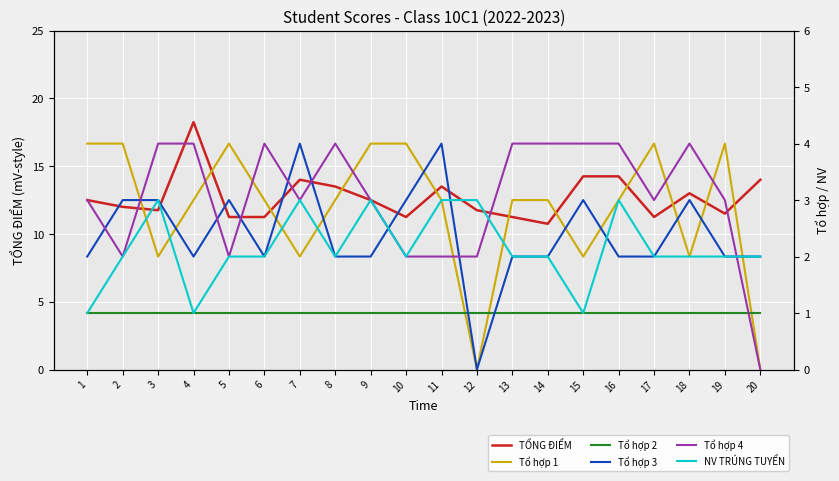

Reading left to right, transcribe all the data shown in this chart.

TỔNG ĐIỂM: 12.5	12.0	11.8	18.2	11.2	11.2	14.0	13.5	12.5	11.2	13.5	11.8	11.2	10.8	14.2	14.2	11.2	13.0	11.5	14.0
Tổ hợp 1: 4.0	4.0	2.0	3.0	4.0	3.0	2.0	3.0	4.0	4.0	3.0	0.0	3.0	3.0	2.0	3.0	4.0	2.0	4.0	0.0
Tổ hợp 2: 1.0	1.0	1.0	1.0	1.0	1.0	1.0	1.0	1.0	1.0	1.0	1.0	1.0	1.0	1.0	1.0	1.0	1.0	1.0	1.0
Tổ hợp 3: 2.0	3.0	3.0	2.0	3.0	2.0	4.0	2.0	2.0	3.0	4.0	0.0	2.0	2.0	3.0	2.0	2.0	3.0	2.0	2.0
Tổ hợp 4: 3.0	2.0	4.0	4.0	2.0	4.0	3.0	4.0	3.0	2.0	2.0	2.0	4.0	4.0	4.0	4.0	3.0	4.0	3.0	0.0
NV TRÚNG TUYỂN: 1.0	2.0	3.0	1.0	2.0	2.0	3.0	2.0	3.0	2.0	3.0	3.0	2.0	2.0	1.0	3.0	2.0	2.0	2.0	2.0